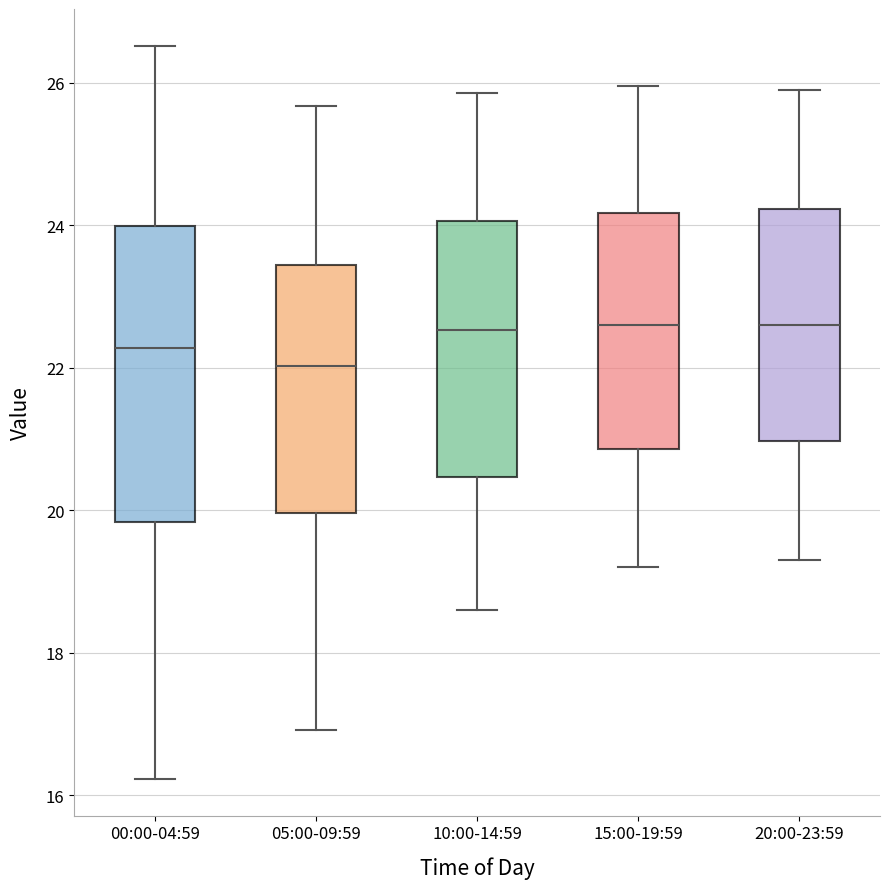

Which box is the tallest, from its lower edge to its upper edge?

00:00-04:59